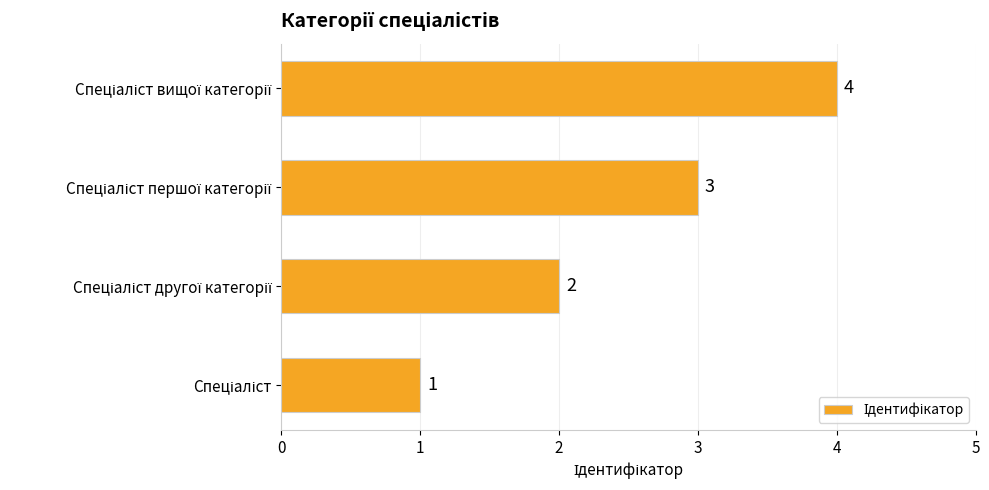

Are the bars grouped side by side (vs. stacked)?

No